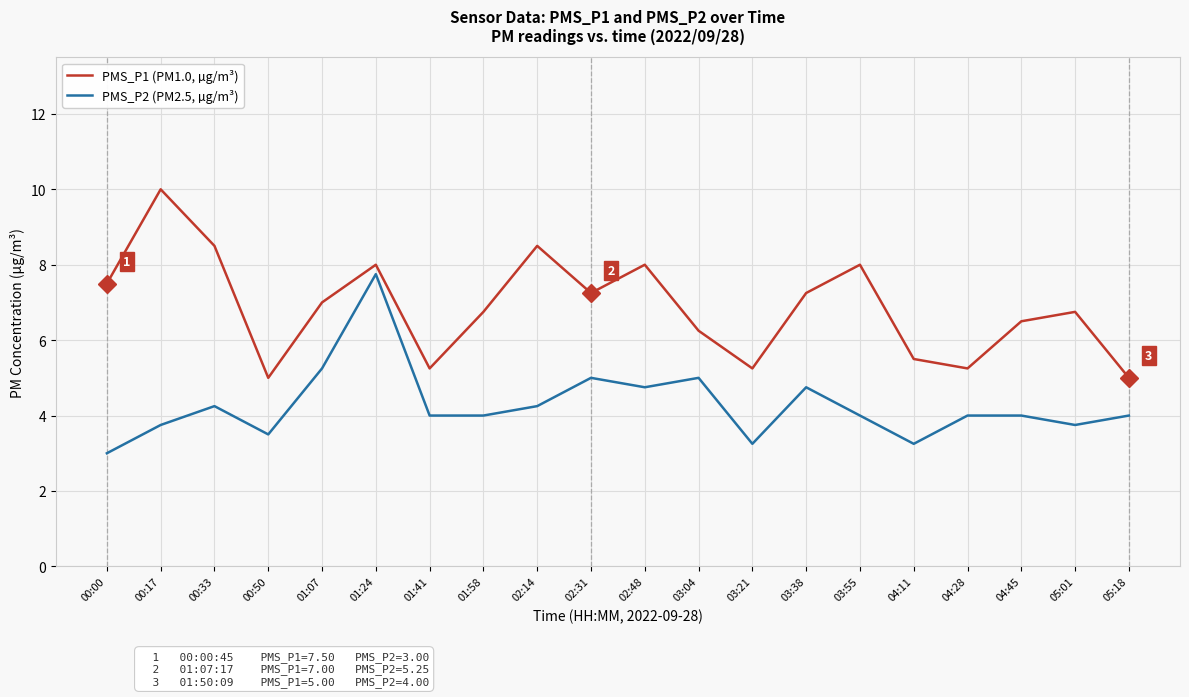

True or false: PMS_P2 (PM2.5, µg/m³) and PMS_P1 (PM1.0, µg/m³) cross at least once.

False